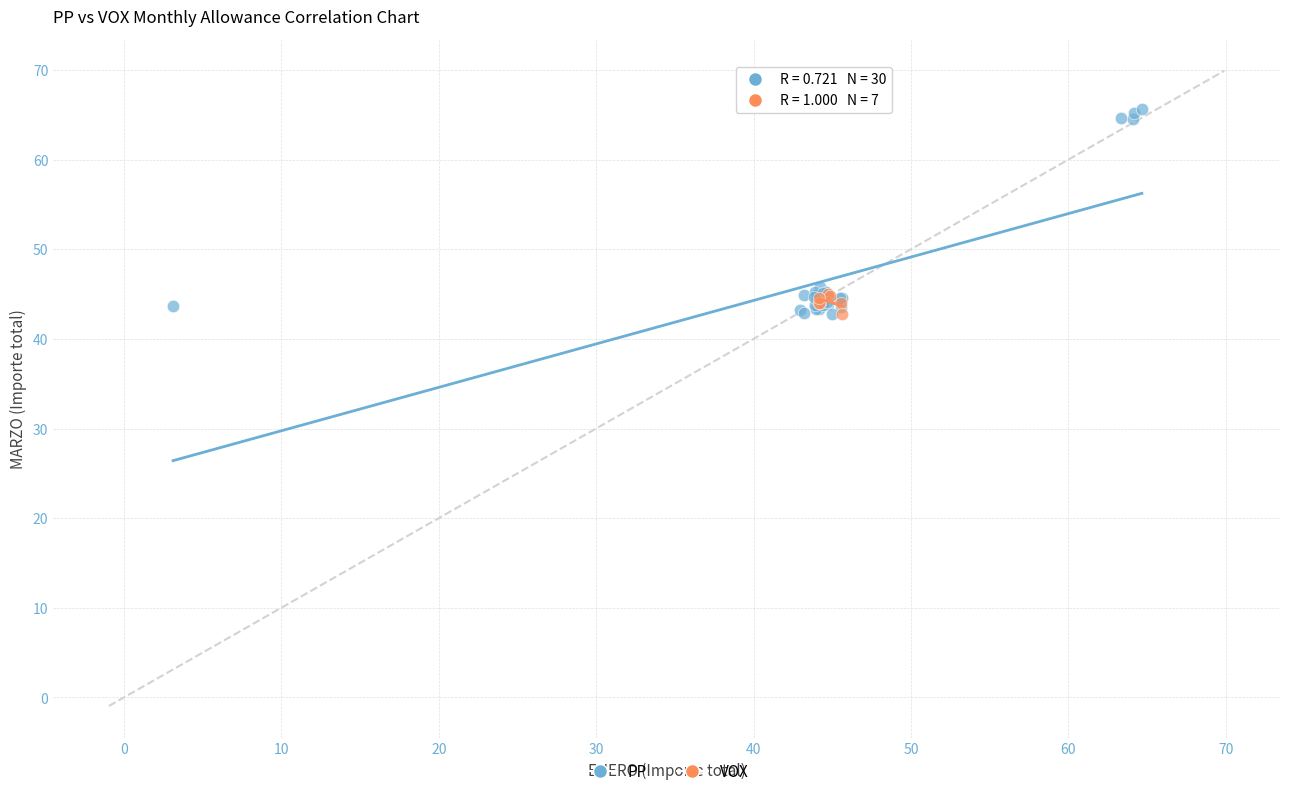

What are all the series names shown in the legend?

PP, VOX